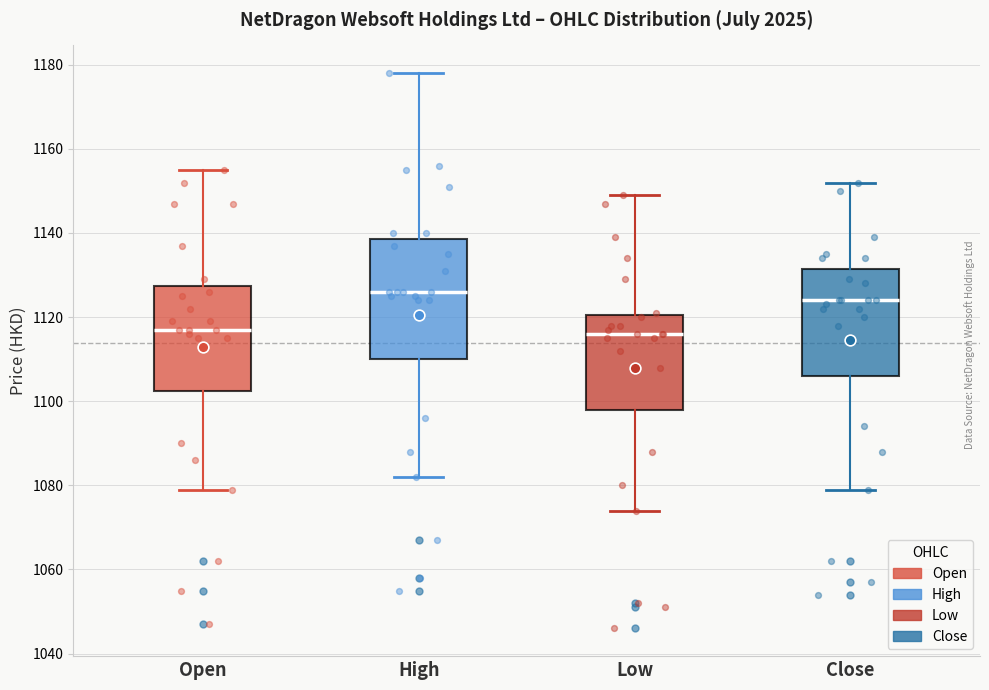

Which box is the tallest, from its lower edge to its upper edge?

High